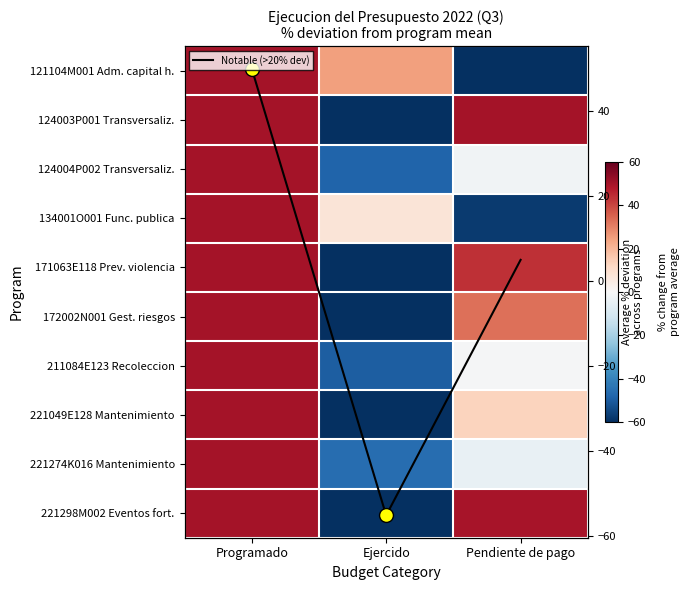

What is the difference between the 172002N001 Gest. riesgos values at Ejercido and Programado?

133.2